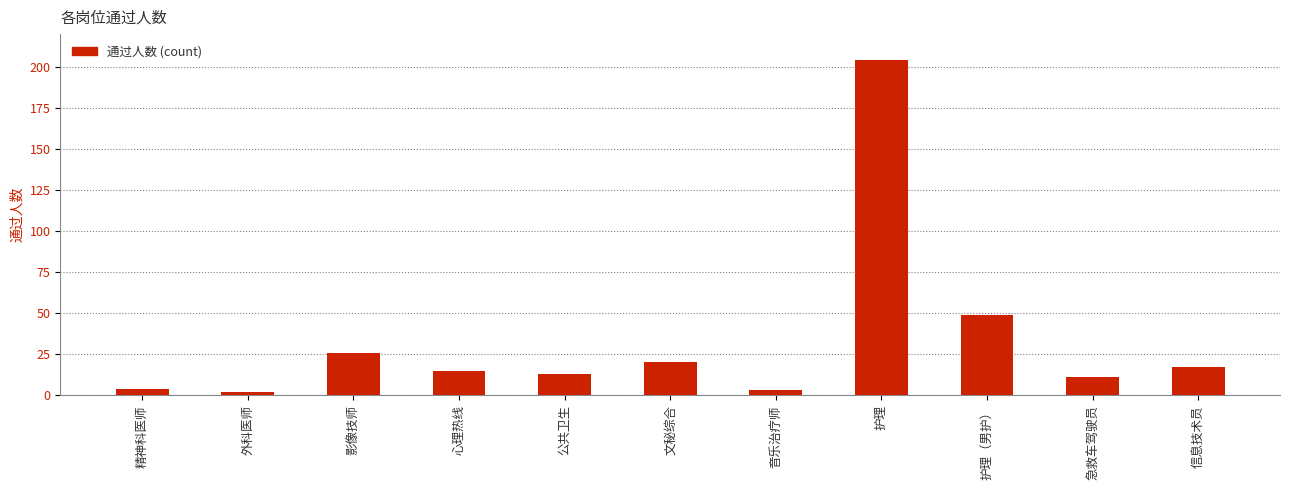

The value at 护理 is 204. True or false?

True